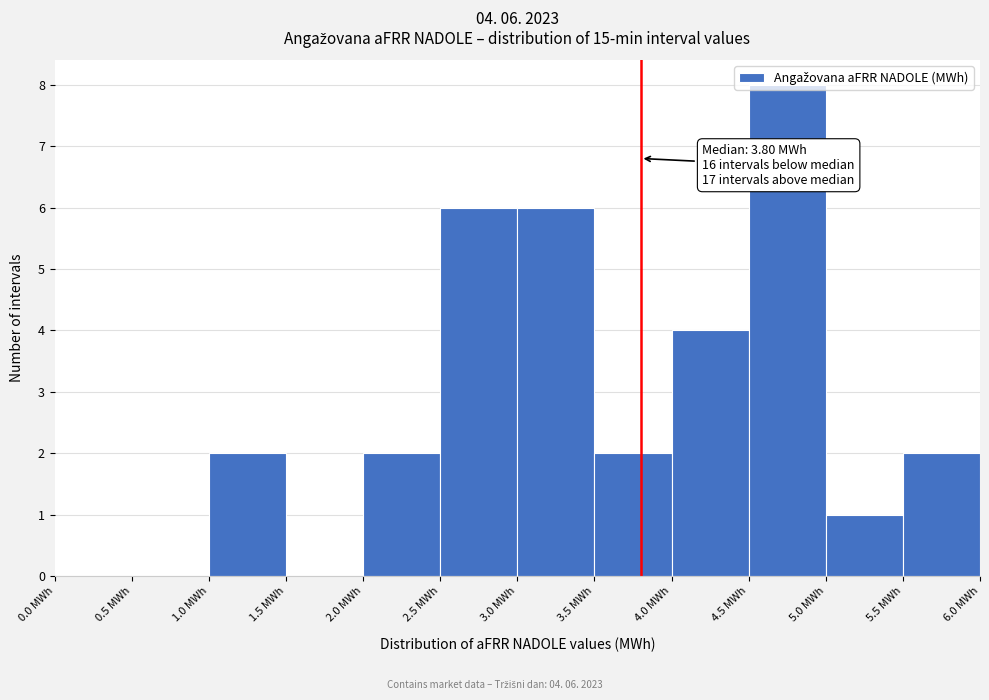

Over which range of the x-axis is the bar tallest?

4.5 to 5.0